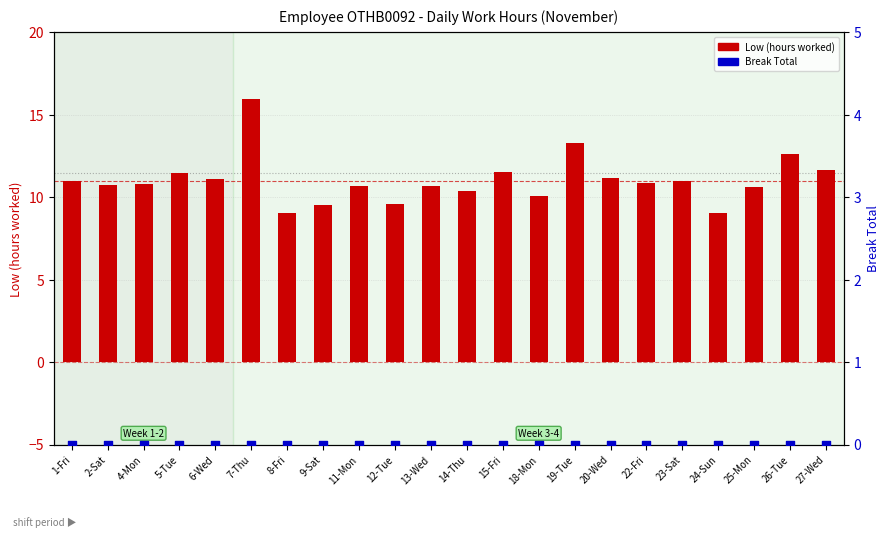

Which series reaches the maximum Y coordinate?

Low (hours worked)